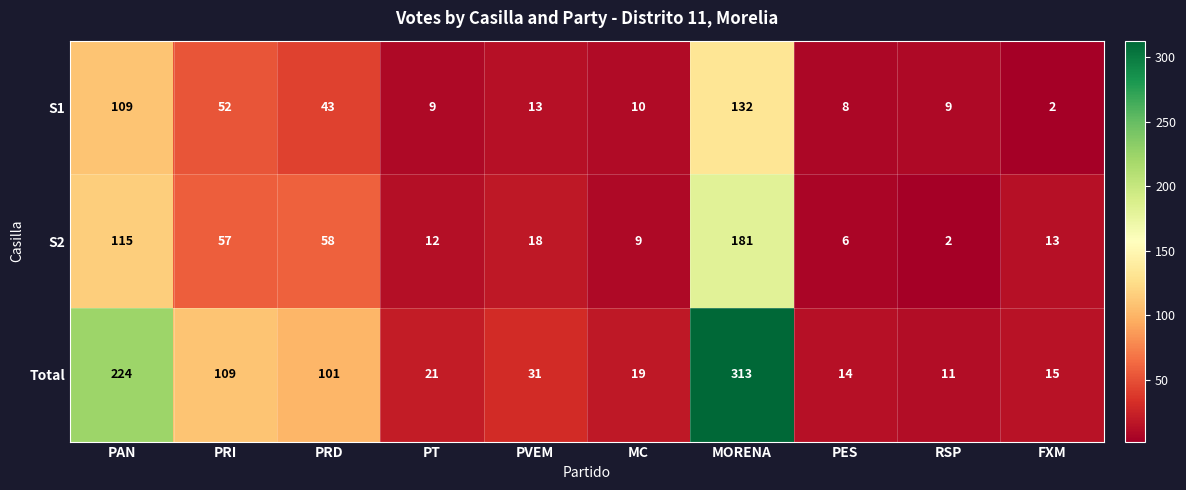

At which category is the sum across all series the highest?

MORENA